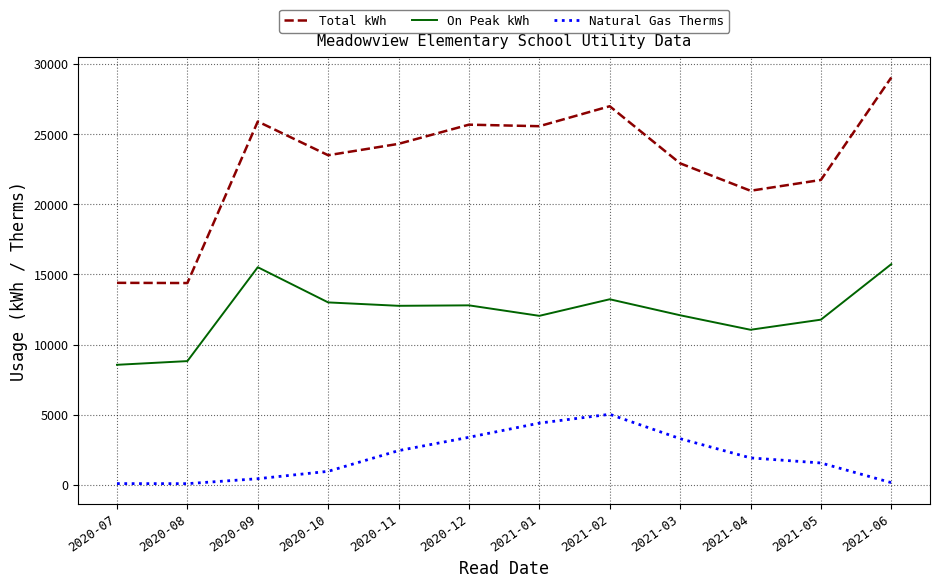

Is the value of Total kWh at 2021-06 greater than the value of On Peak kWh at 2021-05?

Yes